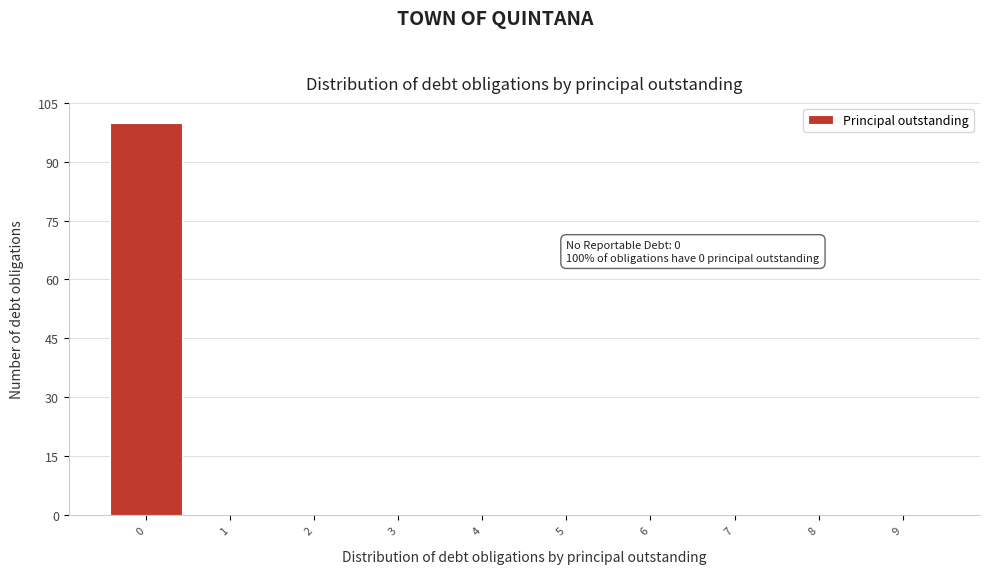

Over which range of the x-axis is the bar tallest?

-0.5 to 0.5